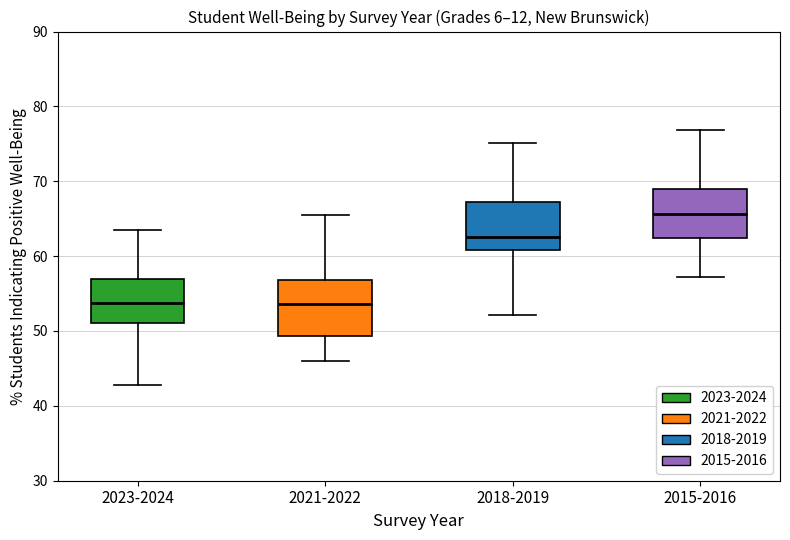

Reading left to right, transcribe this box plot: for each box, give where its median line is, the range the box spans, and where its two whiskers end, as read against the y-axis. The values are not printed on the chart, so give them approximately, as read against the axis.

2023-2024: median 54, box 51 to 57, whiskers 43 to 63
2021-2022: median 54, box 49 to 57, whiskers 46 to 65
2018-2019: median 63, box 61 to 67, whiskers 52 to 75
2015-2016: median 66, box 62 to 69, whiskers 57 to 77